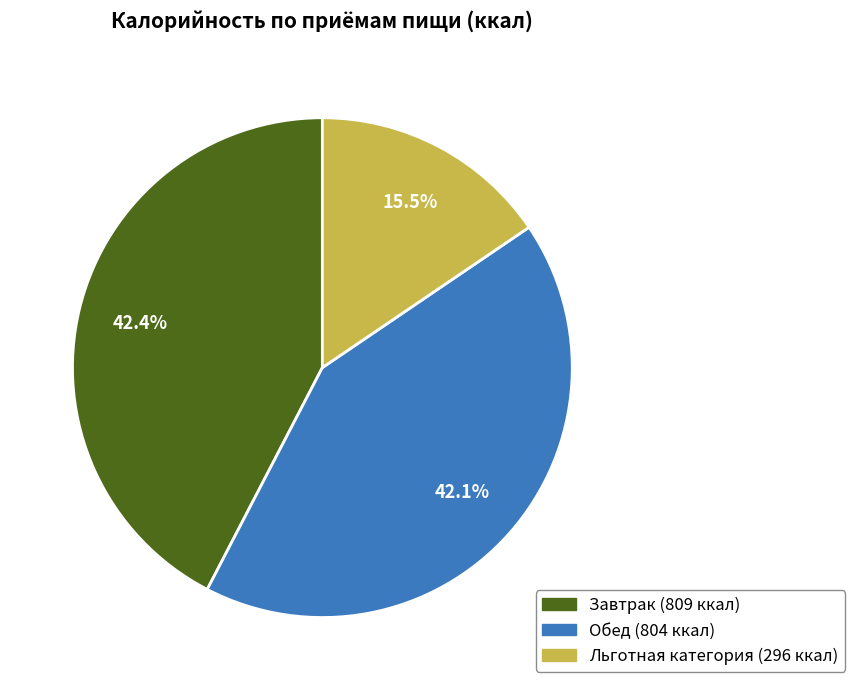

Do Завтрак and Льготная категория together represent more than half of the pie?

Yes